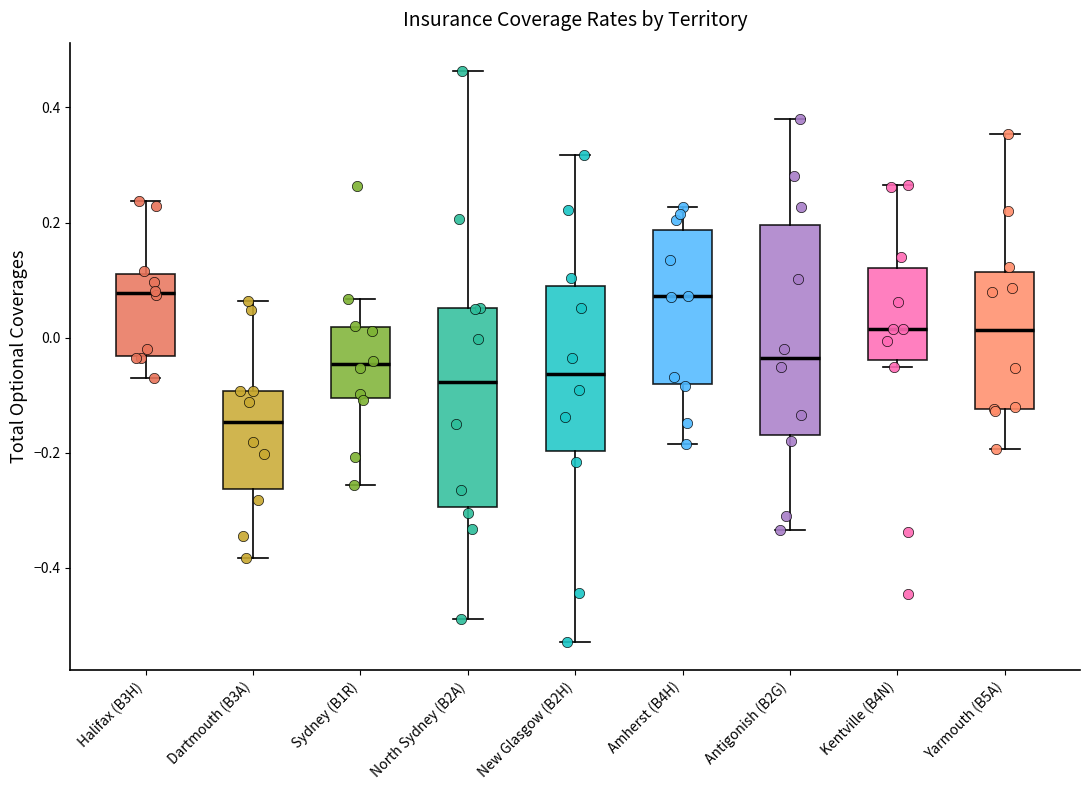

Where does the upper whisker of the box for New Glasgow (B2H) end on the y-axis? The values are not printed on the chart, so give them approximately, as read against the axis.

0.32